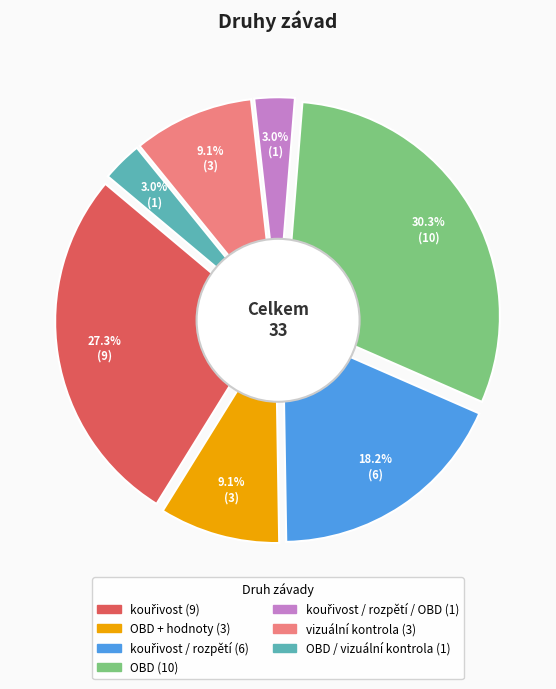

Rank the categories by value from lowest to highest.

kouřivost / rozpětí / OBD, OBD / vizuální kontrola, OBD + hodnoty, vizuální kontrola, kouřivost / rozpětí, kouřivost, OBD